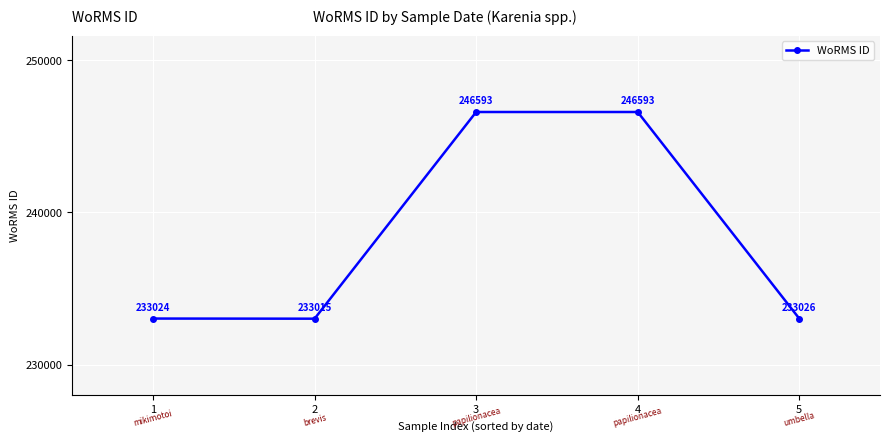

What is the value of the 5th point from the left?

233026